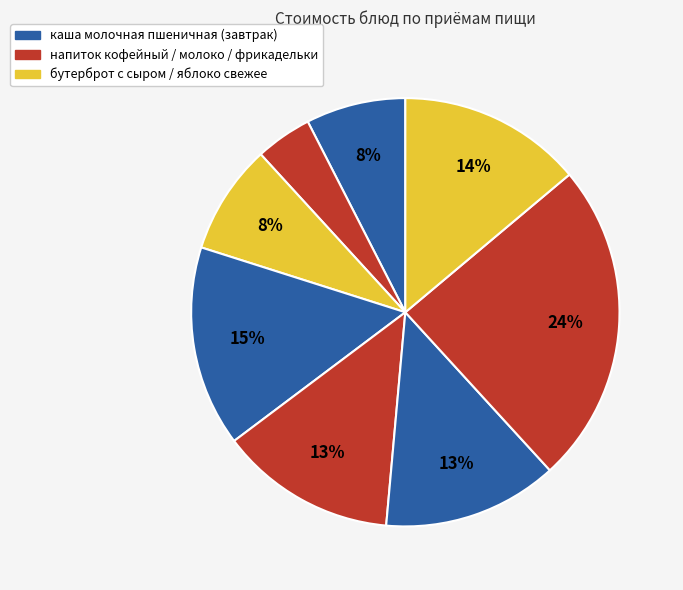

Is there a majority slice in this chart?

No